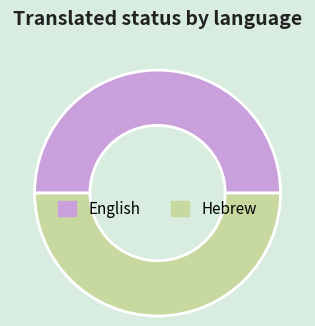

Is the sum of Hebrew and English greater than half?

Yes